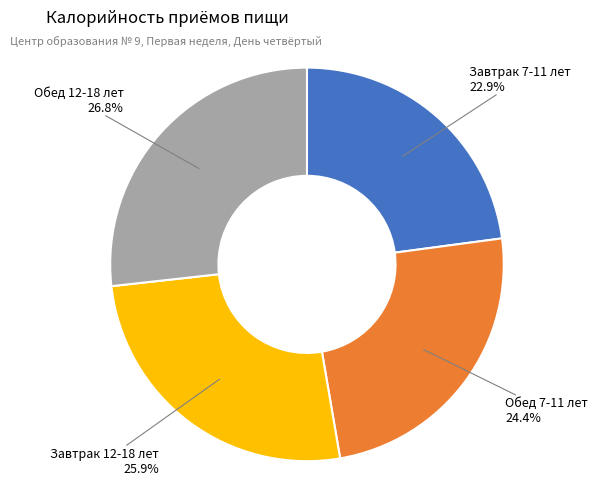

Does any single category account for the majority?

No